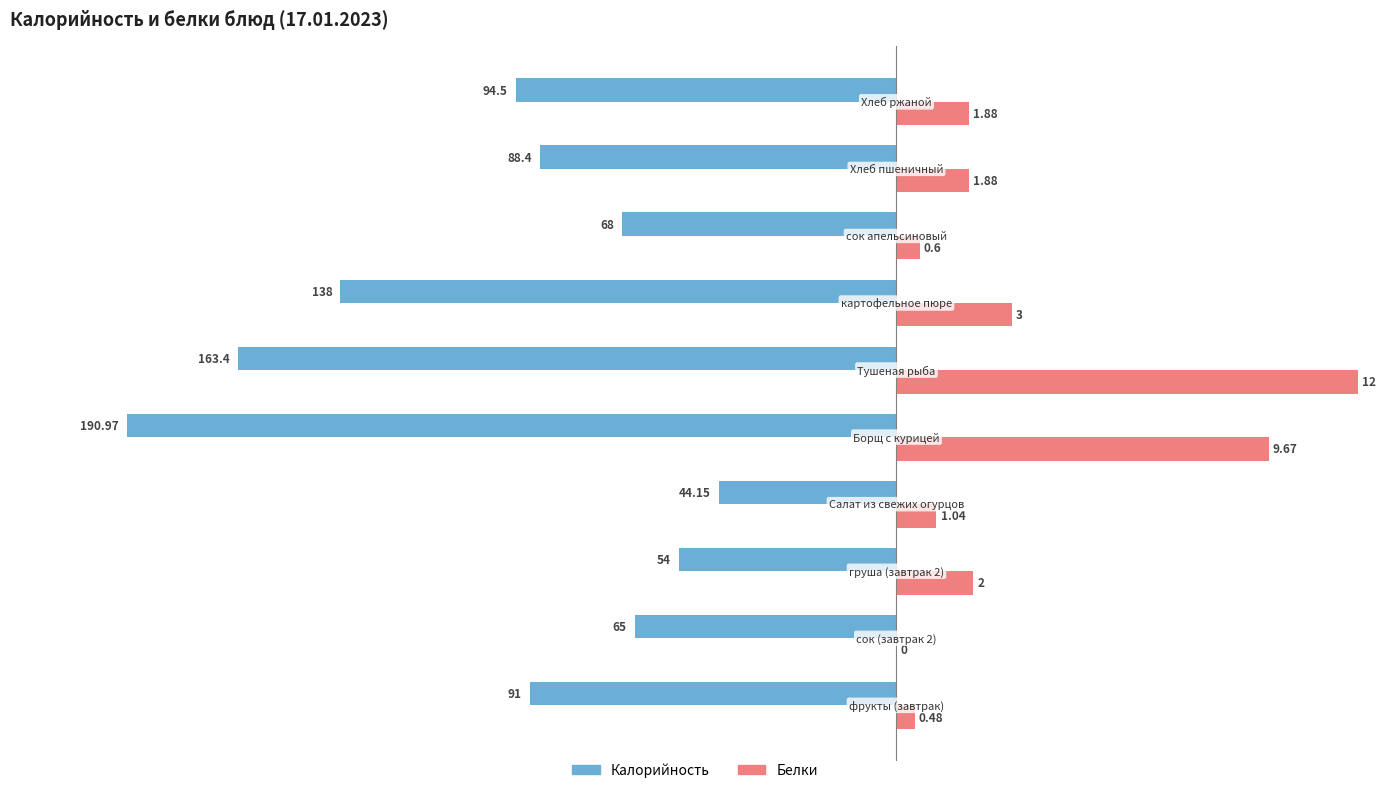

The value of Калорийность at 9 is -167.3. True or false?

False